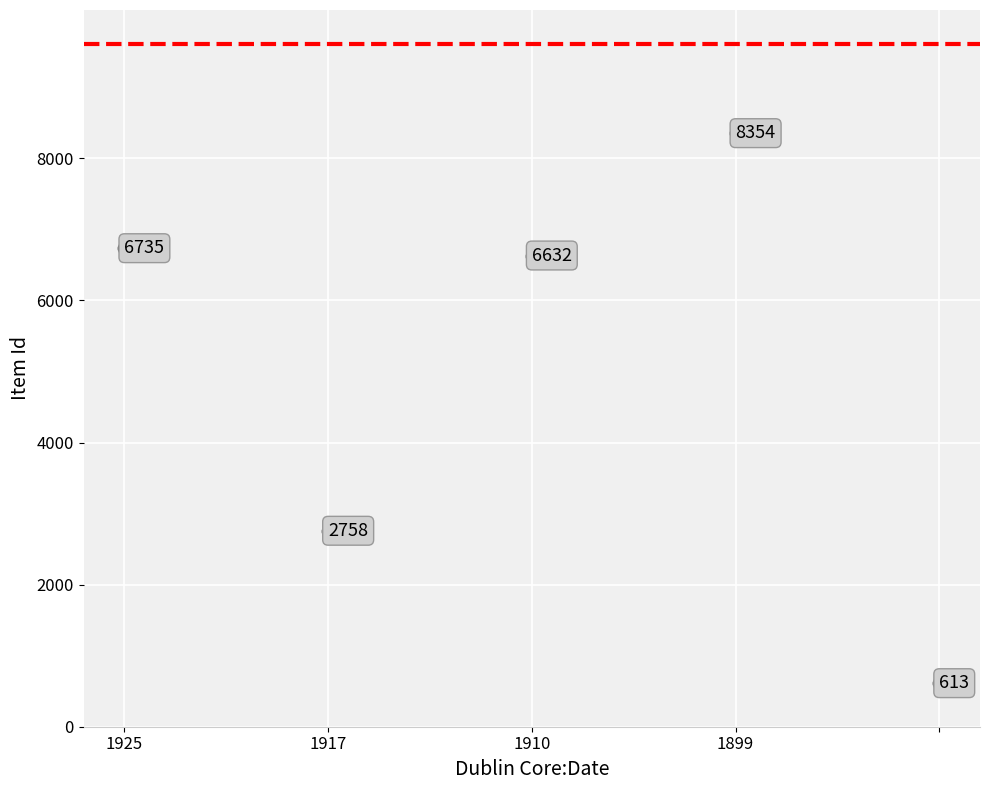

What is the average Y value?

5018